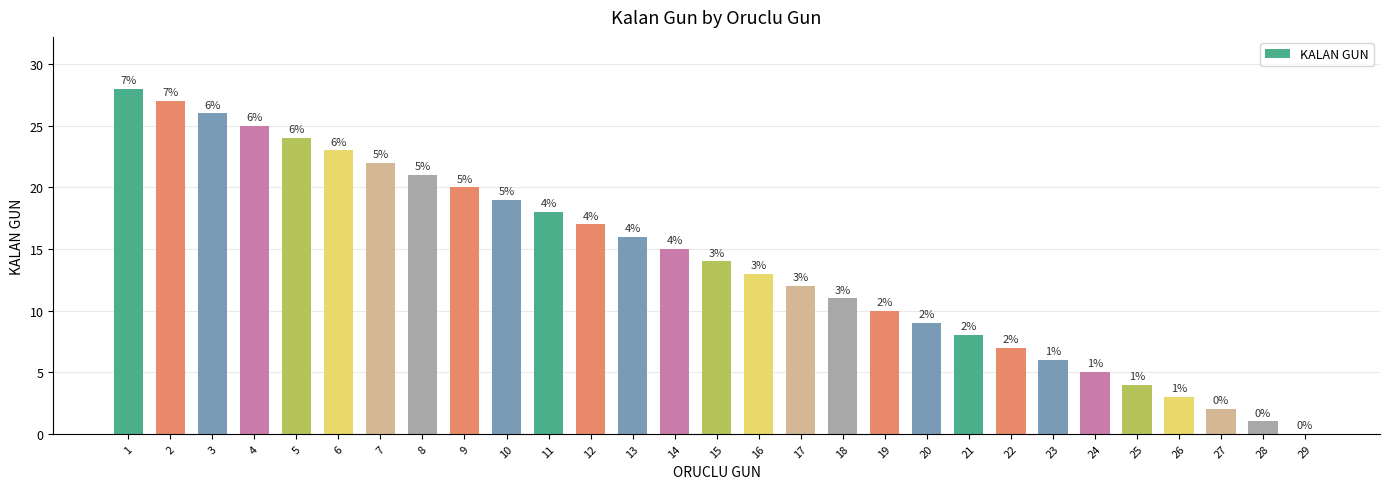

Are the bars horizontal?

No